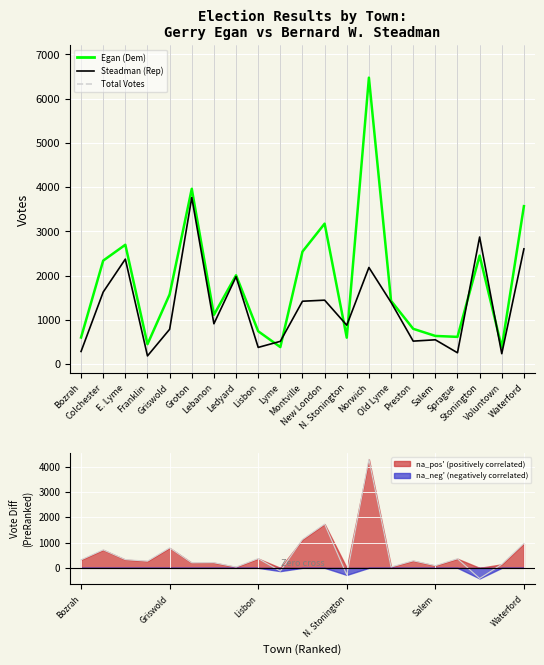

How many data points in Gerry Egan Democratic are less than 1432?

10